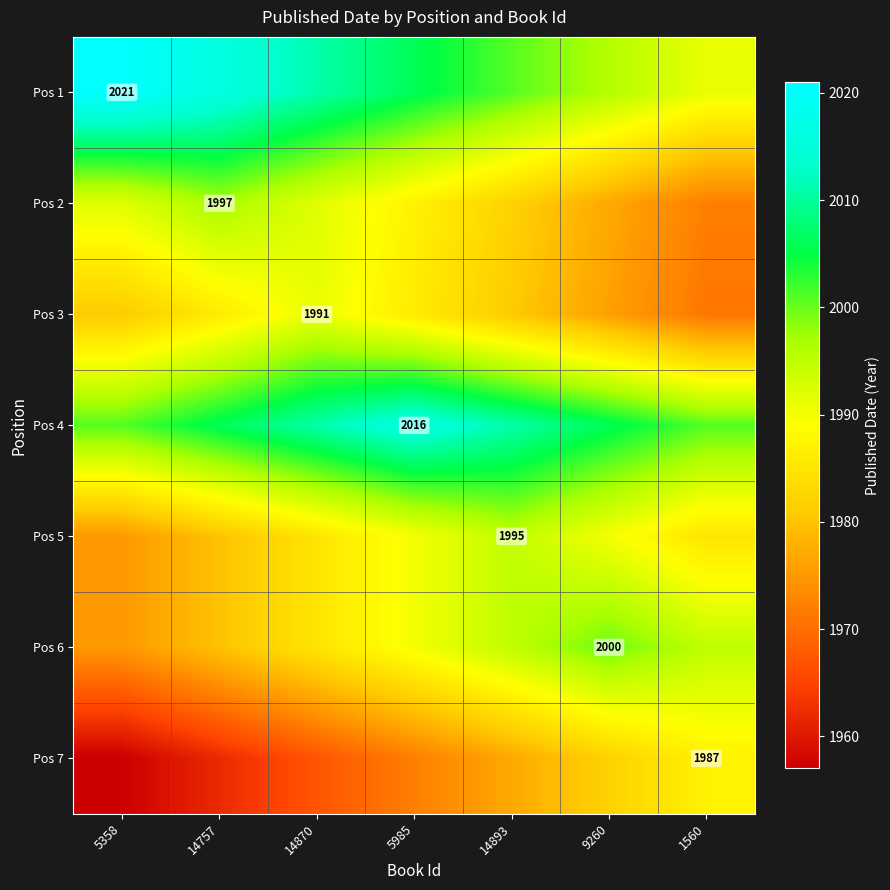

Which series has the widest spread of values?

Pos 1